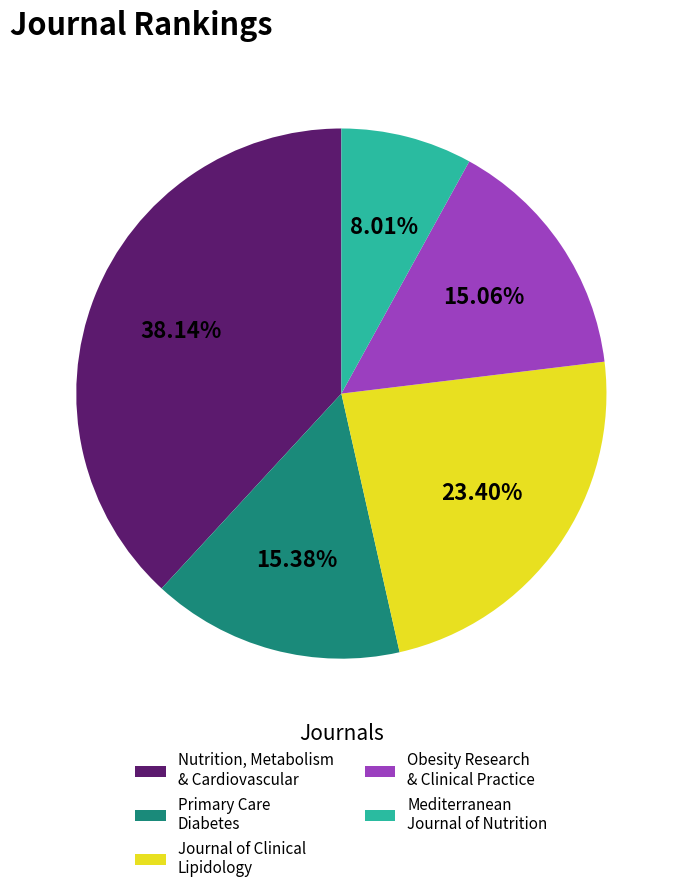

Count the number of slices in the pie.

5